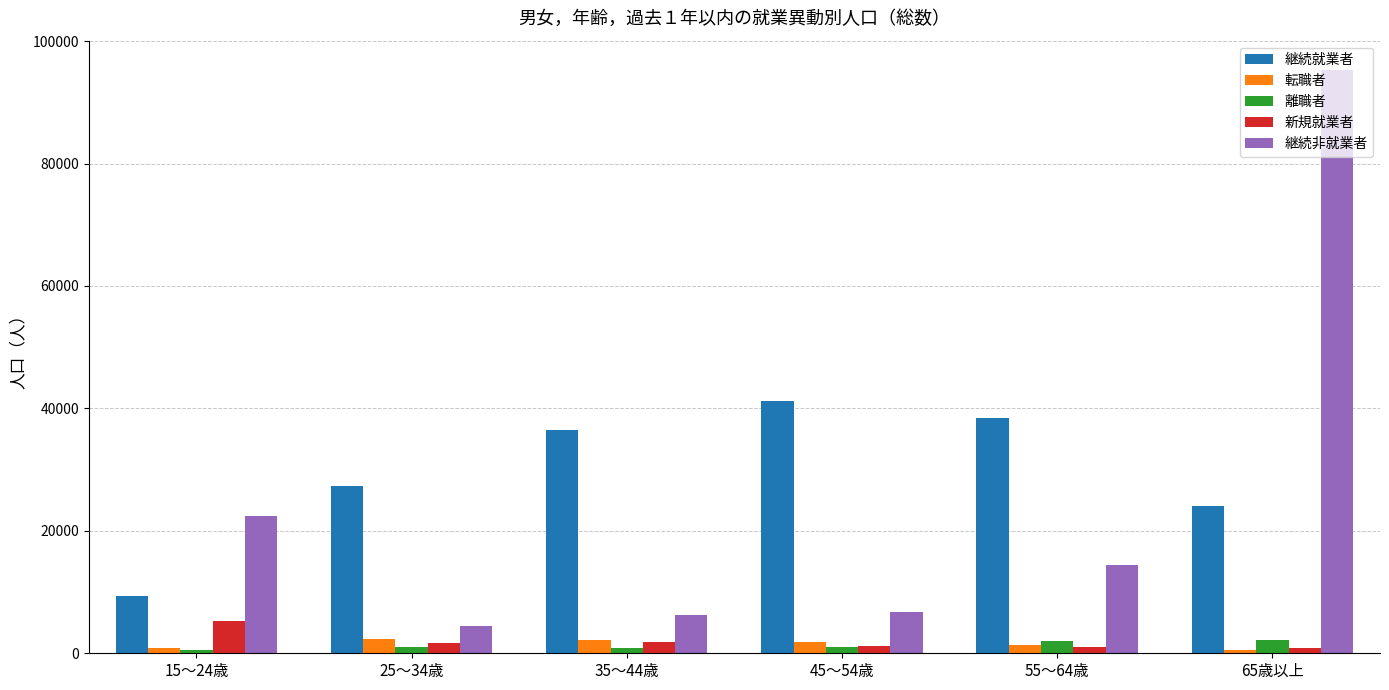

Between 15～24歳 and 55～64歳, which series saw the biggest shift?

継続就業者